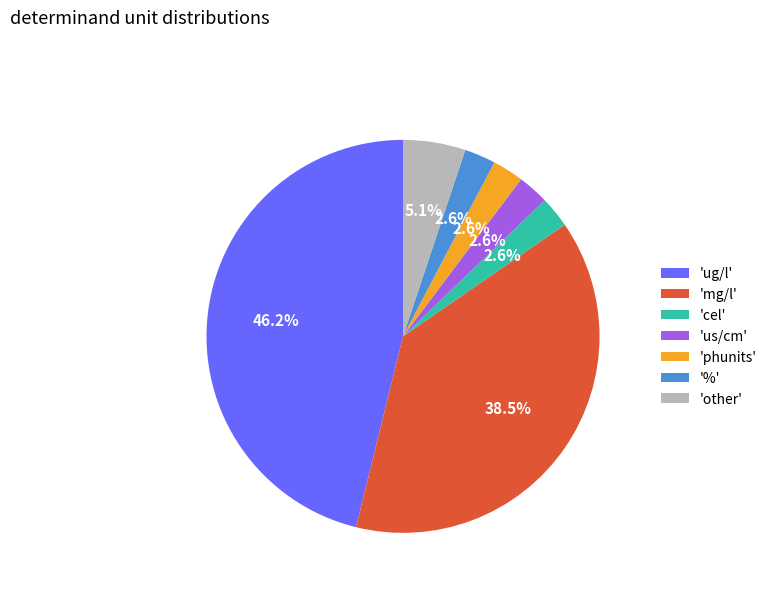

How many segments does this pie chart have?

7